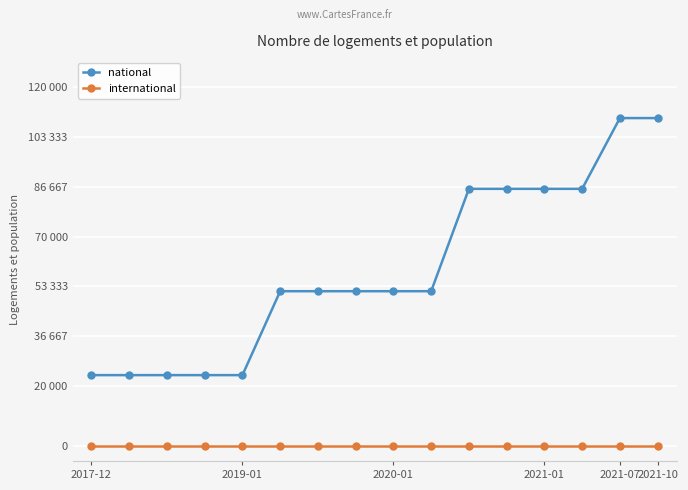

What is the difference between the maximum and minimum values in the national series?

85922